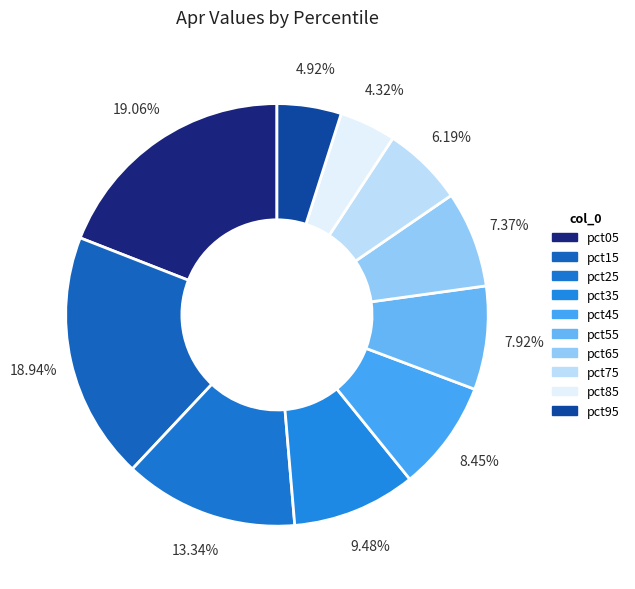

What is the smallest slice in the pie chart?

pct85